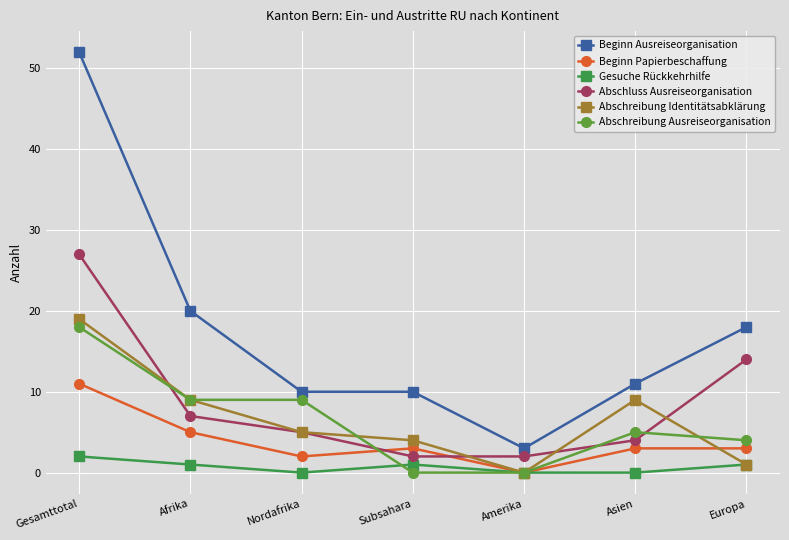

Between Amerika and Europa, which series saw the biggest shift?

Beginn Ausreiseorganisation